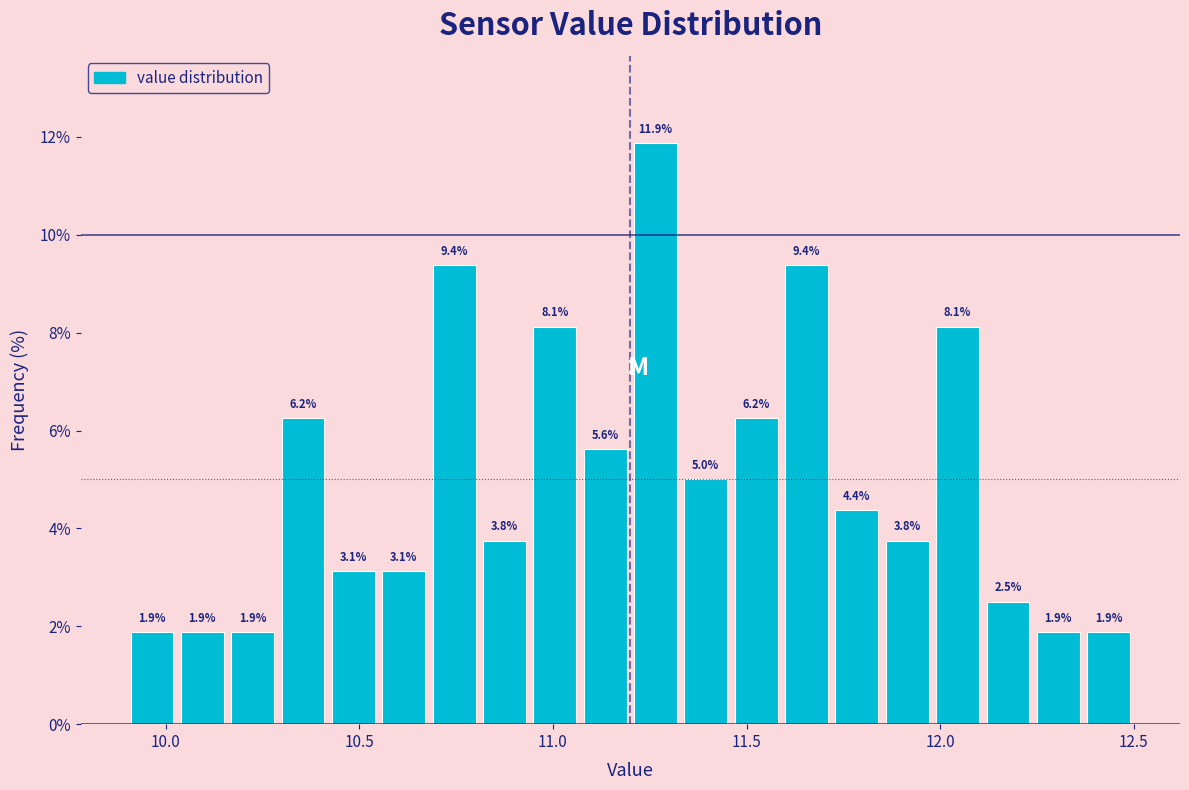

Read against the x-axis, roughly where is the centre of the tallest bar?

11.25